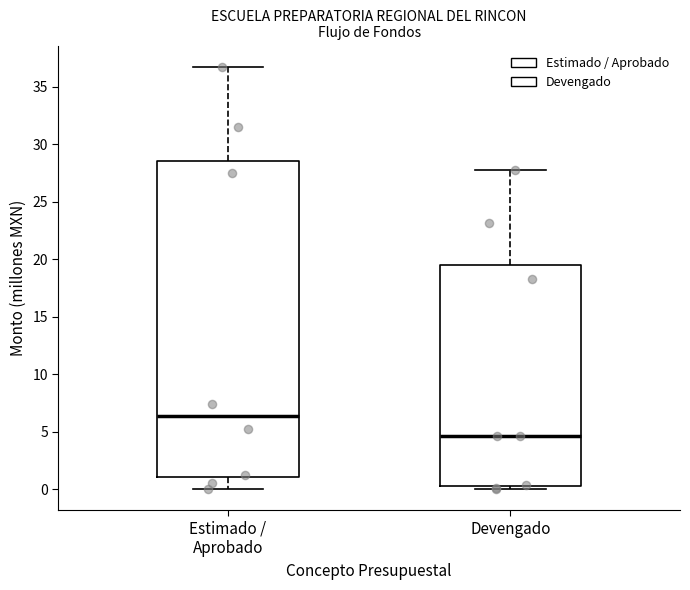

Reading left to right, read every box against the y-axis: the position of its median line, the range the box covers, and the ends of its whiskers. The values are not printed on the chart, so give them approximately, as read against the axis.

Estimado / Aprobado: median 6.5, box 1.0 to 28.5, whiskers 0.0 to 37.0
Devengado: median 4.5, box 0.5 to 19.5, whiskers 0.0 to 27.5